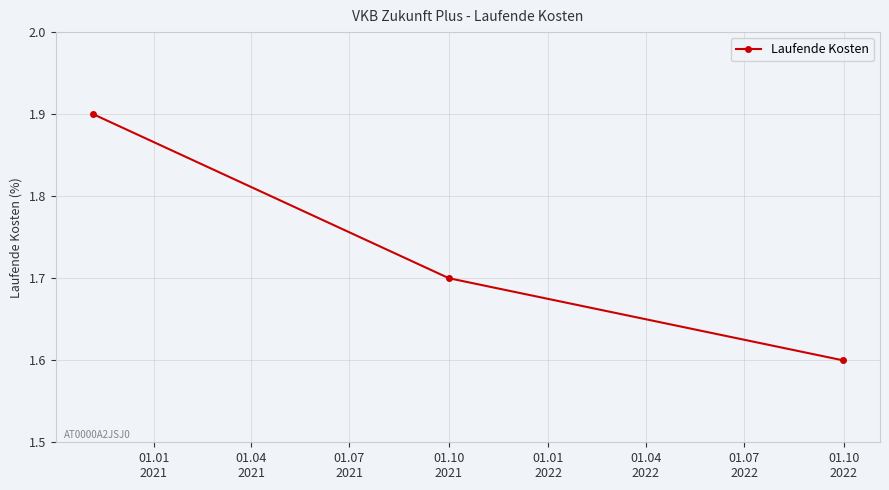

What is the difference between the maximum and minimum values?

0.3